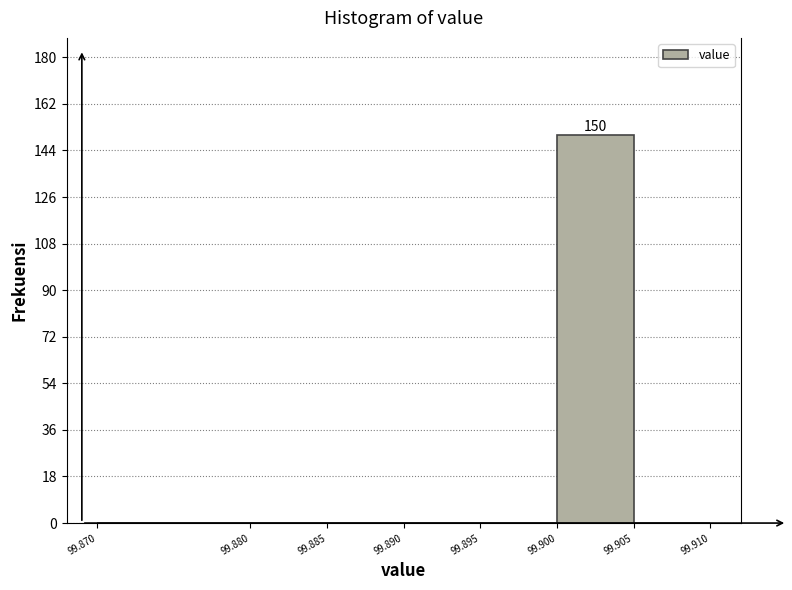

Which range on the x-axis has the tallest bar?

99.900 to 99.905